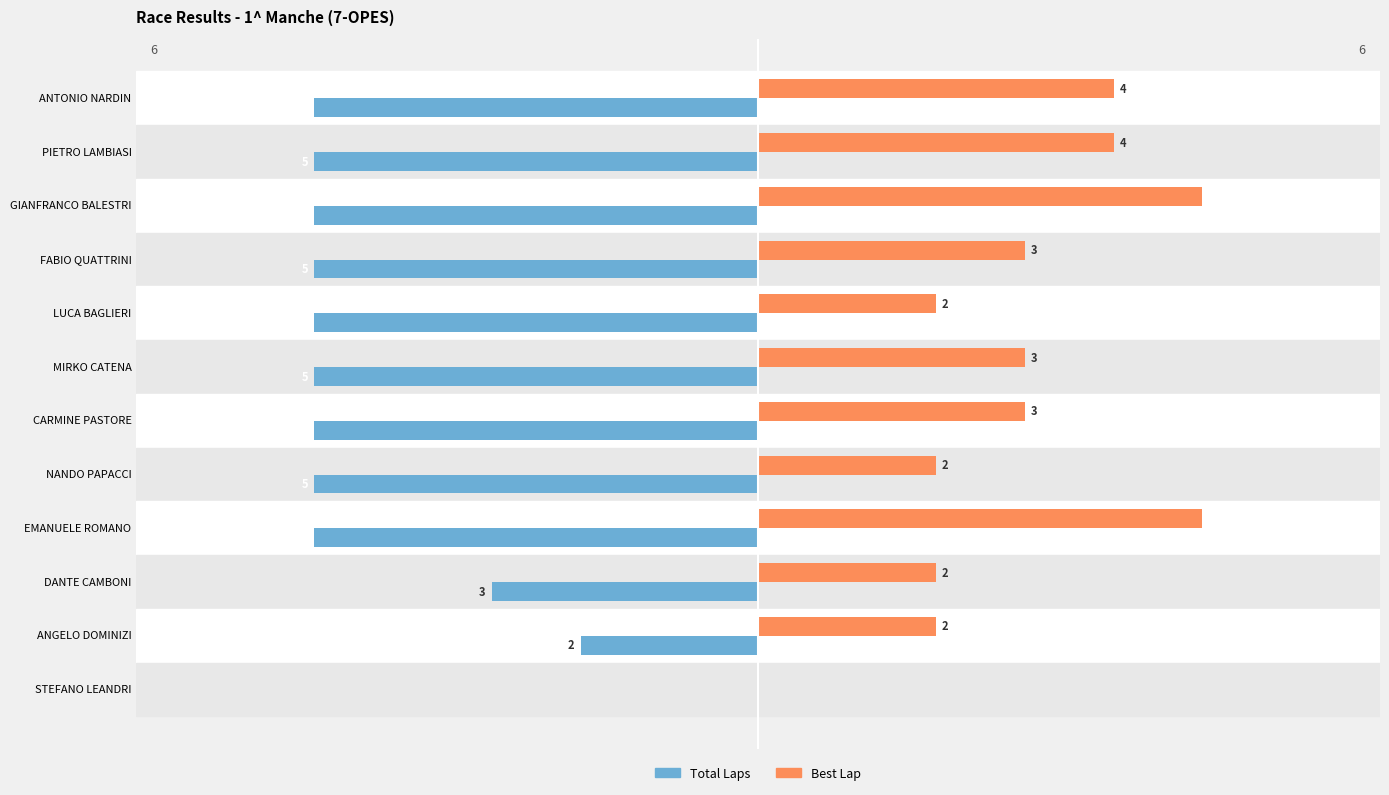

What is the greatest value displayed?

5